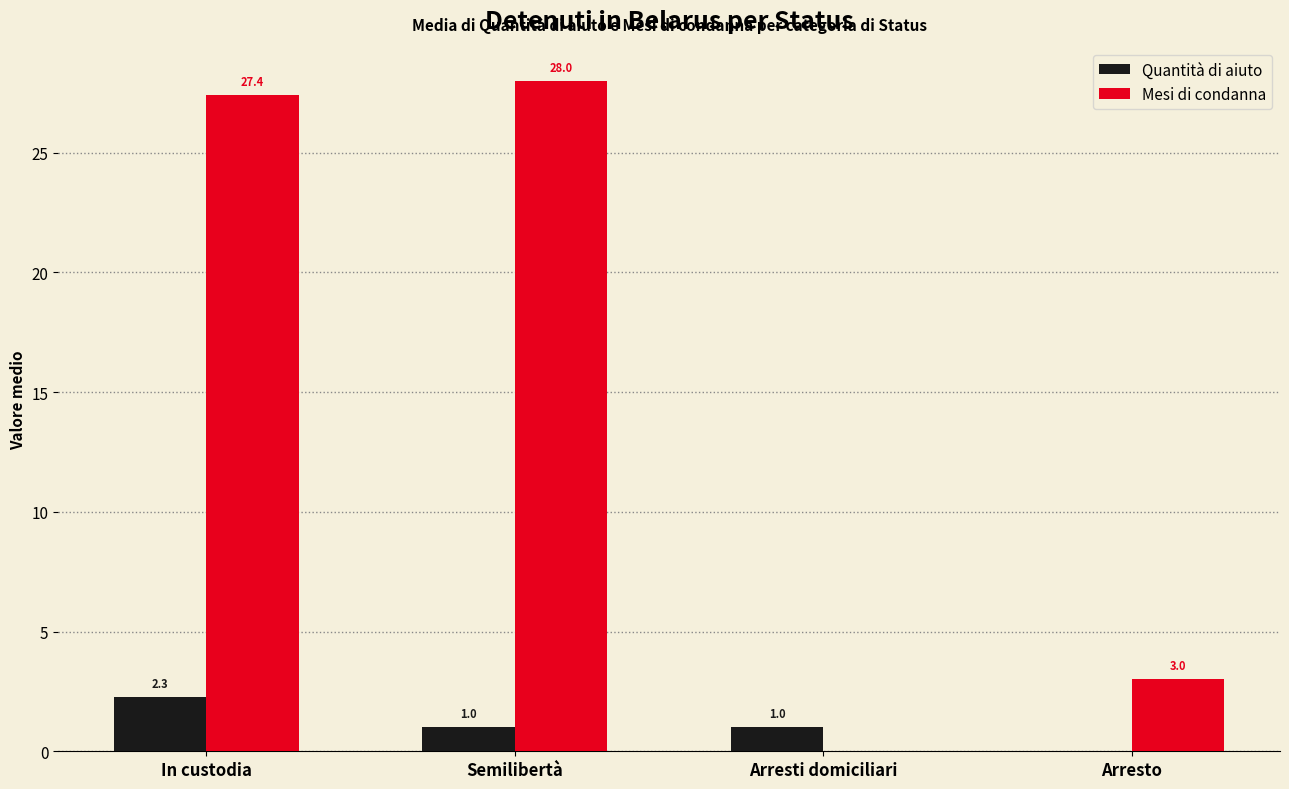

How many series are shown in this chart?

2